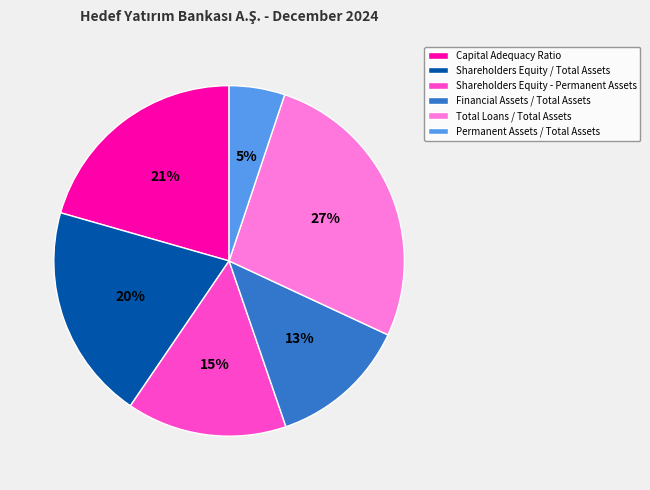

Which has a higher value, Total Loans / Total Assets or Financial Assets / Total Assets?

Total Loans / Total Assets